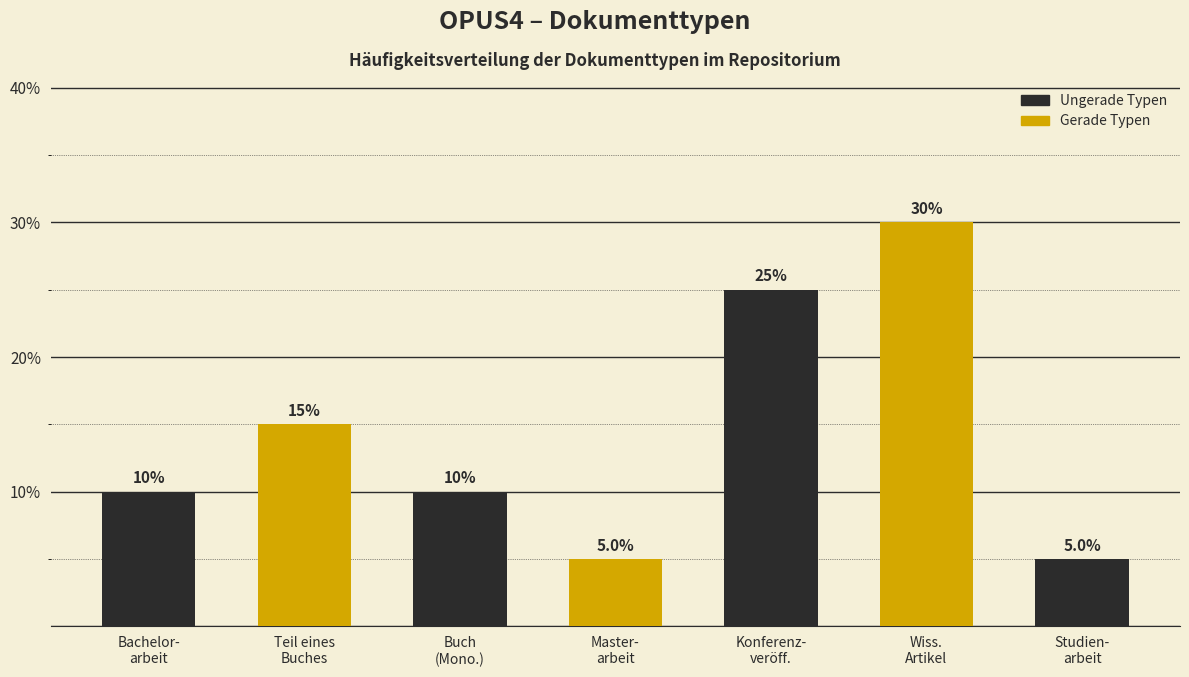

Reading left to right, extract all data points from this chart.

10	15	10	5	25	30	5